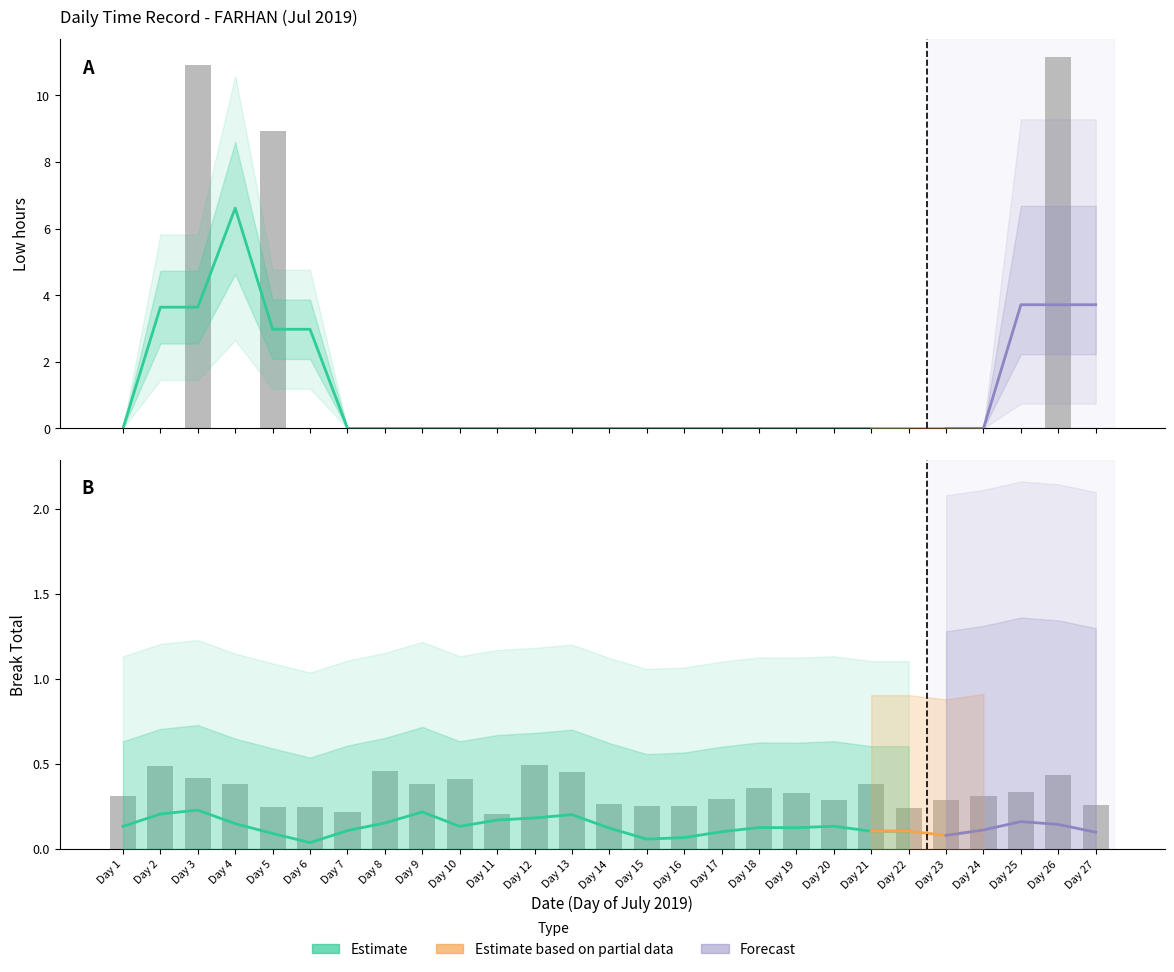

At which category does the chart reach its minimum across all series?

Day 1